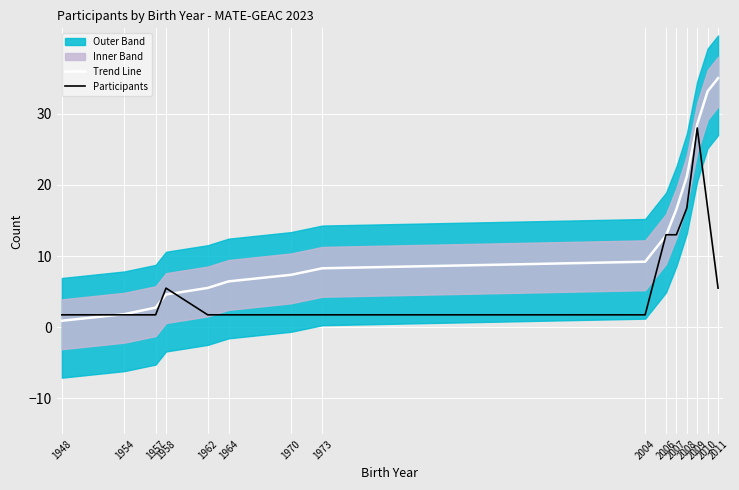

Between which two adjacent categories do Participants and Trend Line first intersect?

1948 and 1954